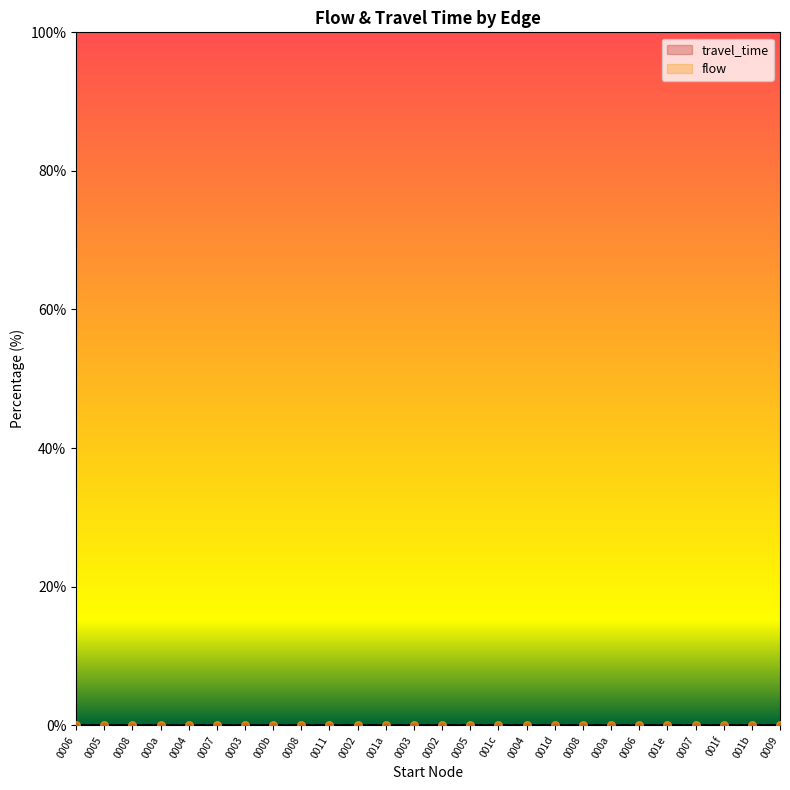

Which series contains the highest Y value?

flow